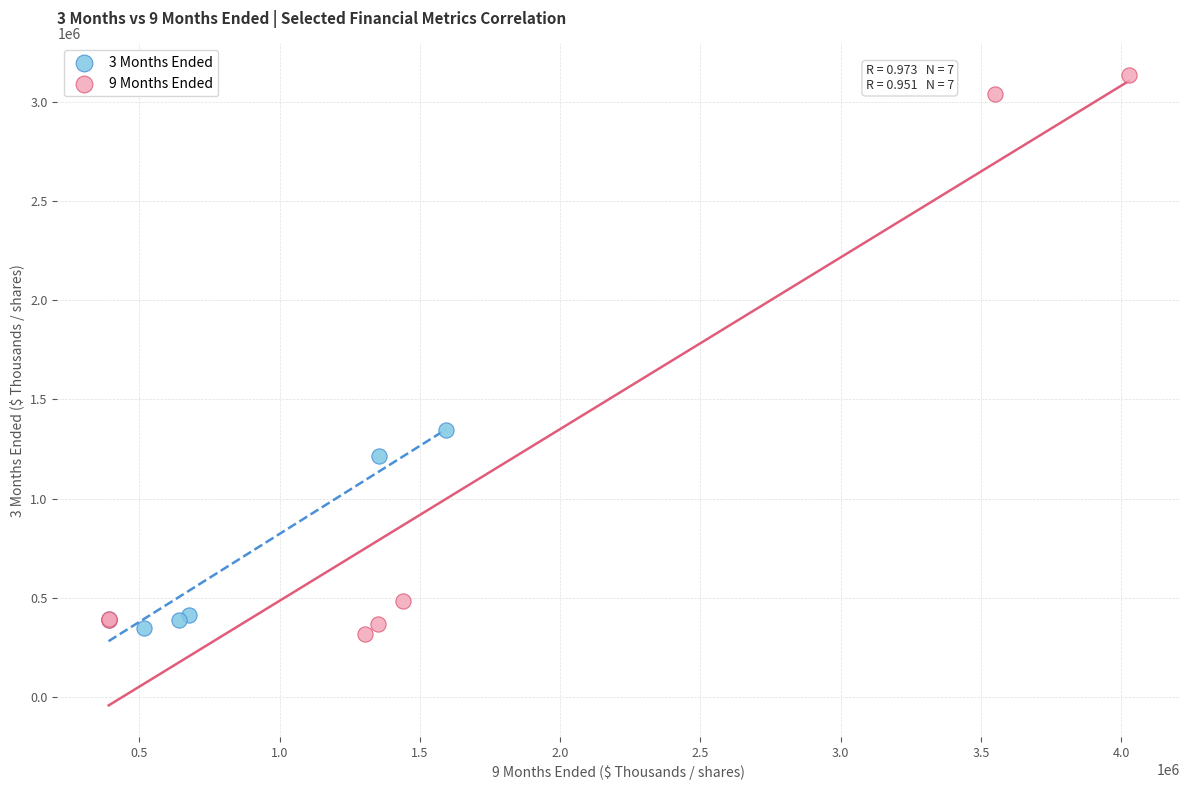

Which series reaches the maximum Y coordinate?

9 Months Ended